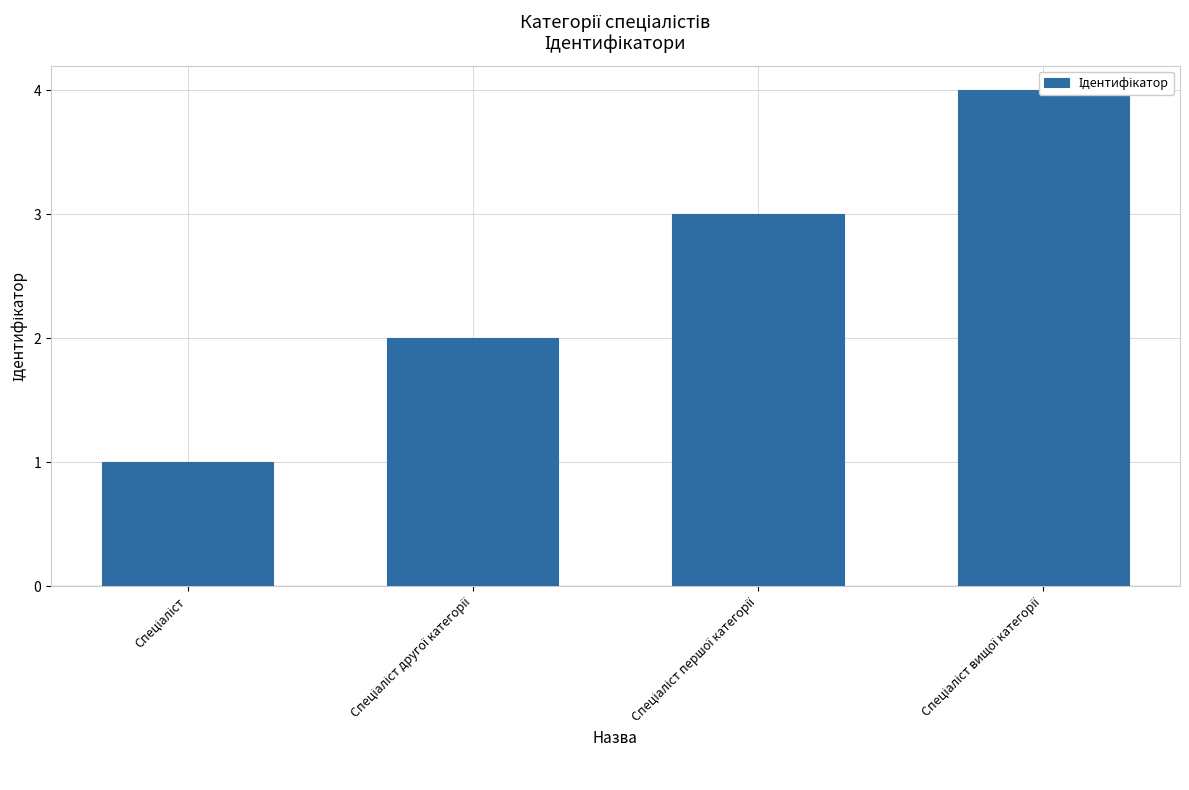

The chart shows a value of 1 at Спеціаліст. True or false?

False